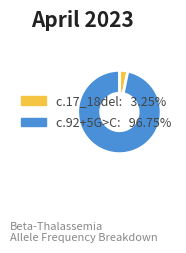

Does c.17_18del: 3.25% represent more than half of the total?

No